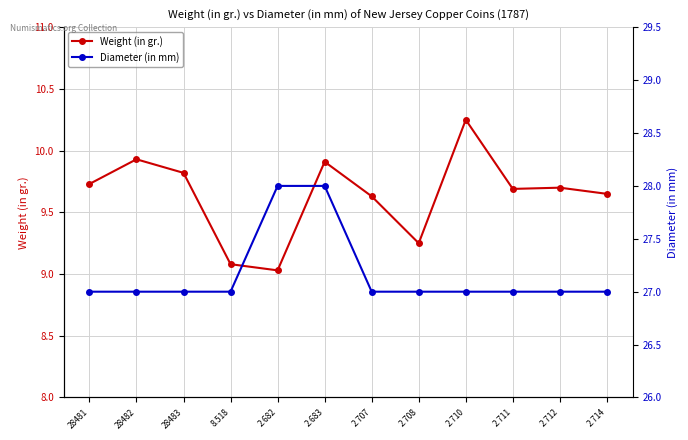

Is it true that Diameter (in mm) equals 28.0 at 2.682?

True